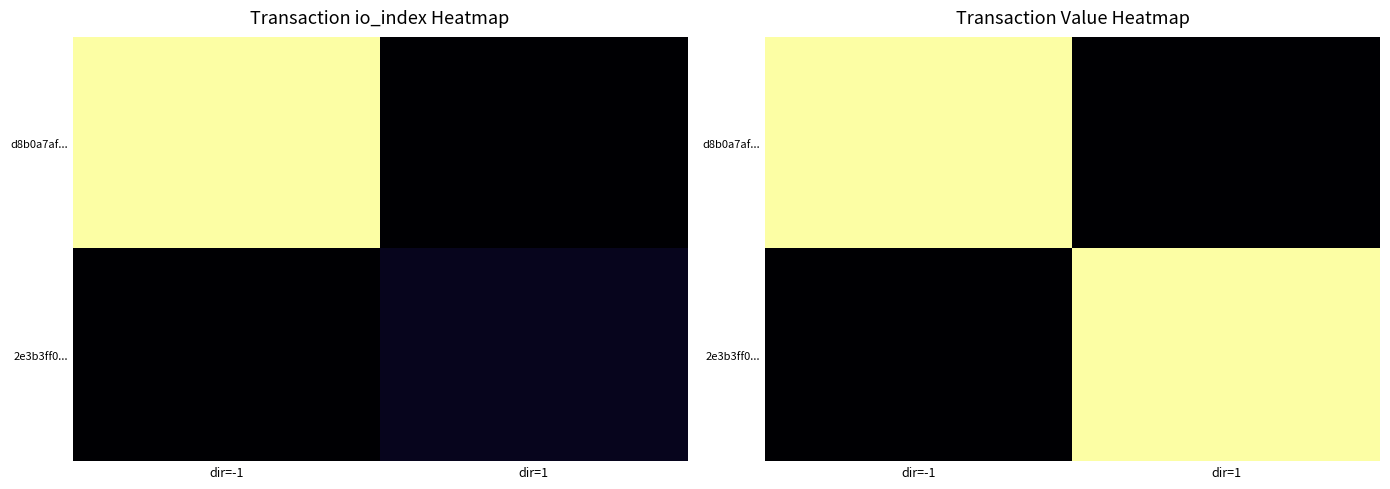

How many values in the d8b0a7af... series are below 72?

1